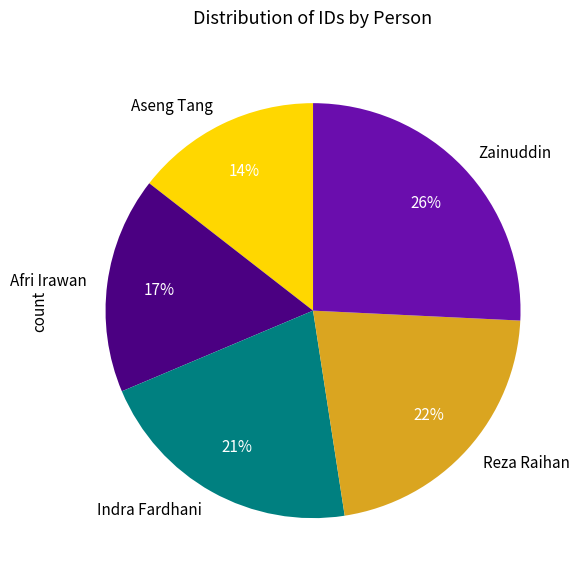

Count the number of slices in the pie.

5